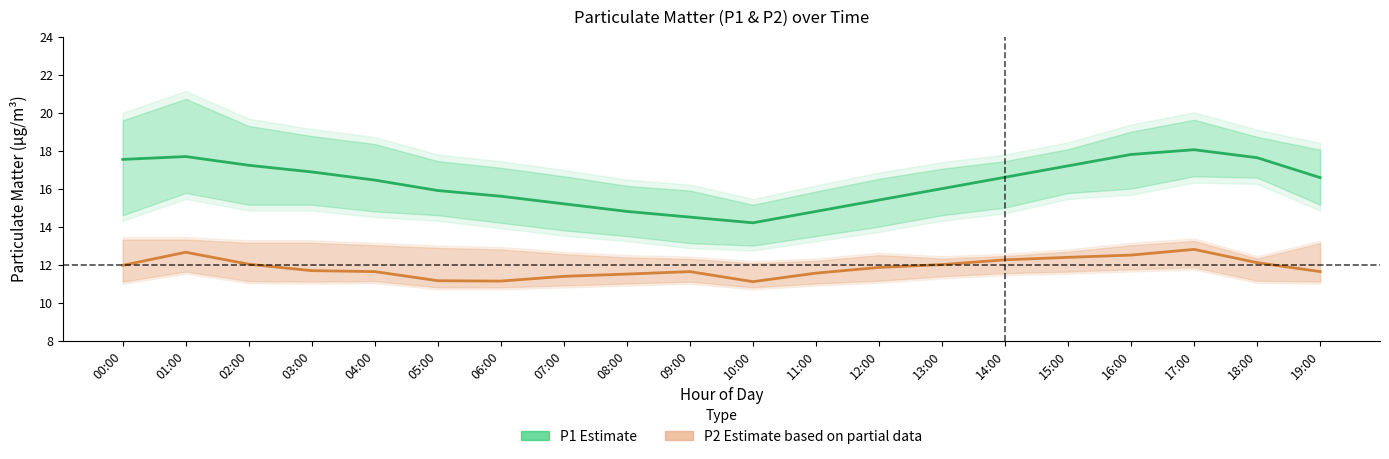

True or false: P1 (Estimate) and P2 (Estimate based on partial data) intersect in this chart.

False